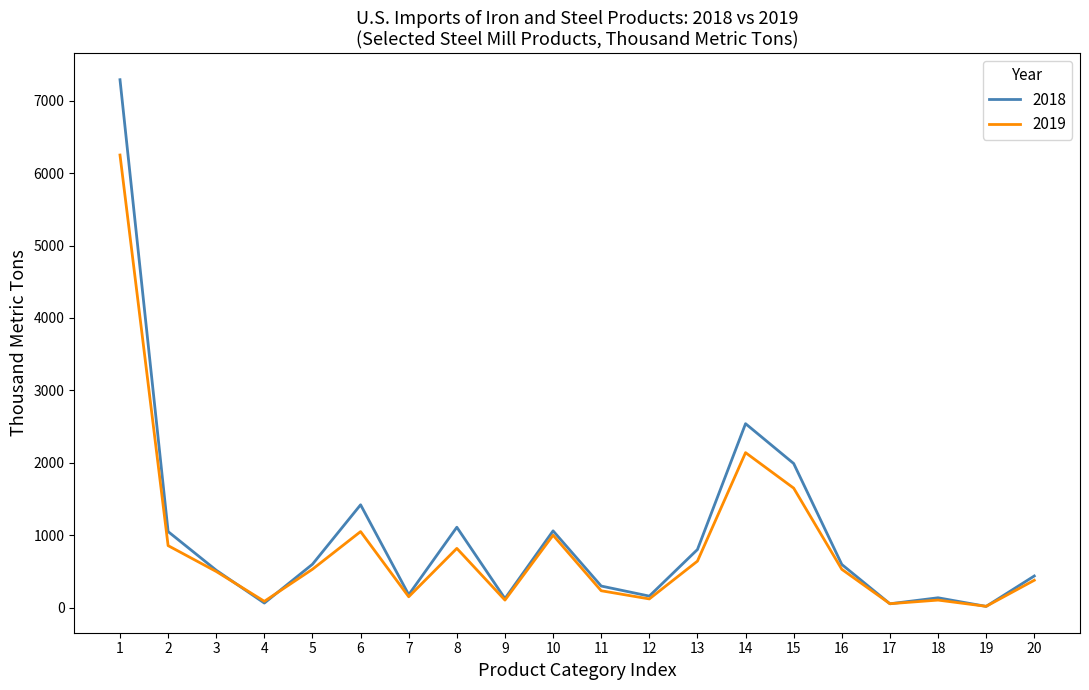

What is the greatest value displayed?

7290